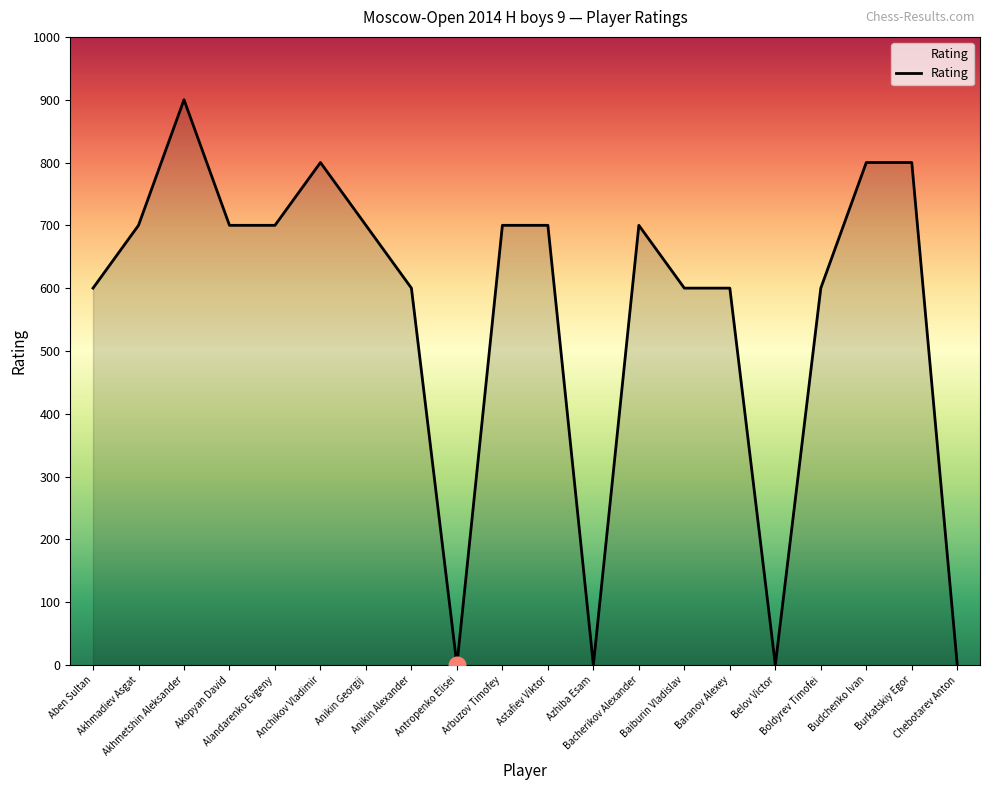

What is the maximum value shown in the chart?

900